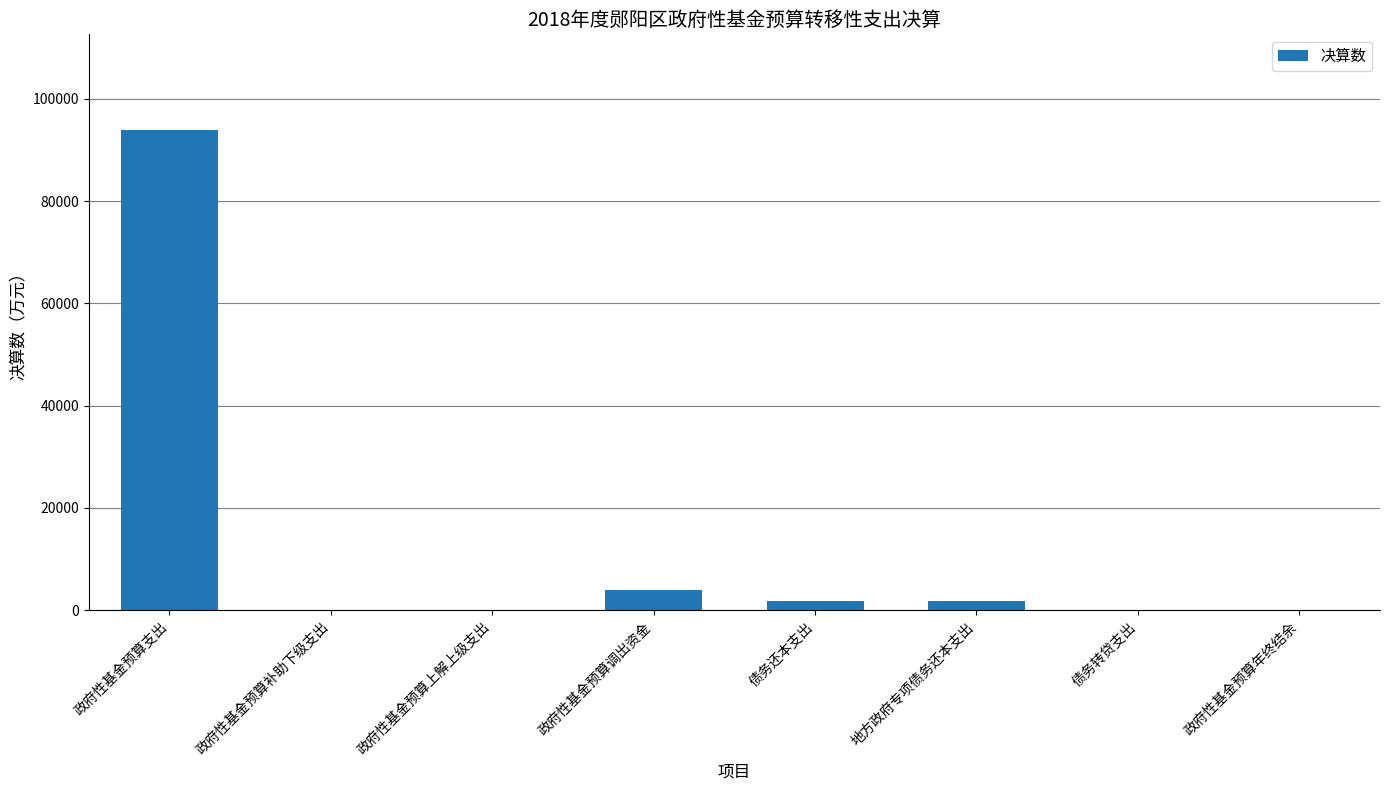

How many series are shown in this chart?

1